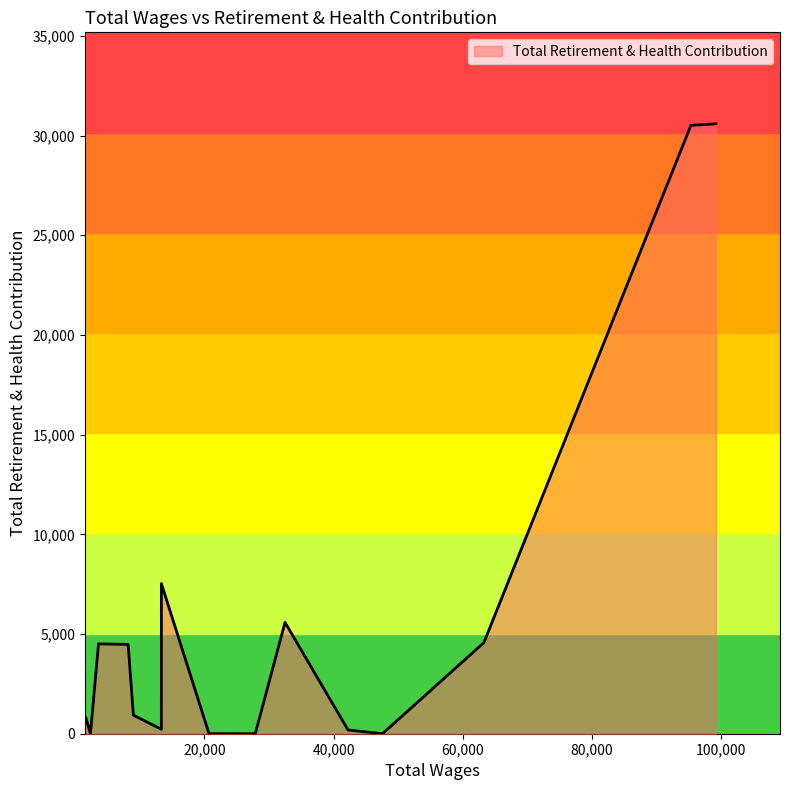

What is the greatest value displayed?

30589